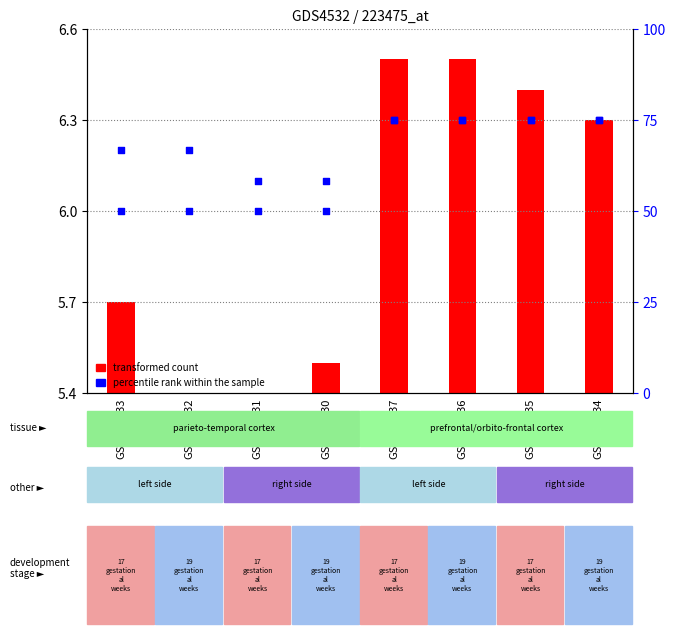

Which series has the widest spread of Y values?

percentile rank within the sample